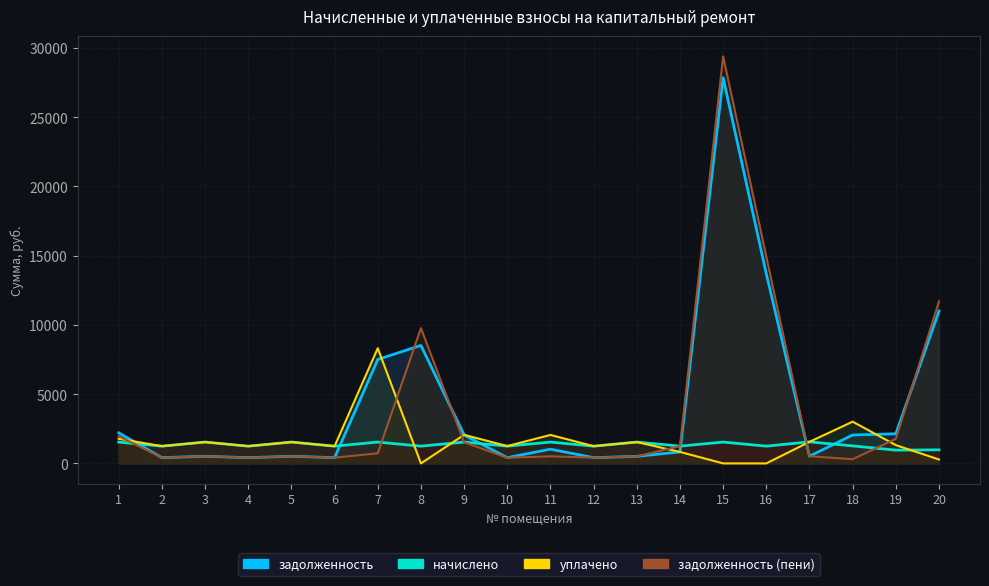

In задолженность (пени), how many points are lower than both neighbors (excluding endpoints)?

6